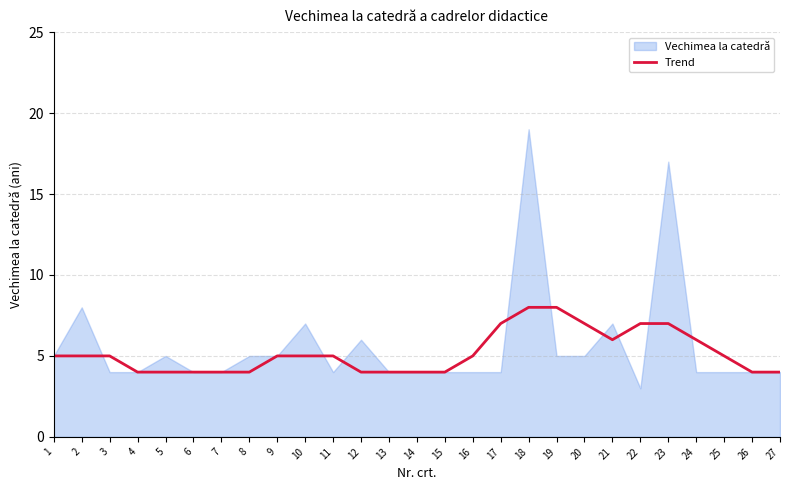

What is the sum of the values at 1 and 6?

9